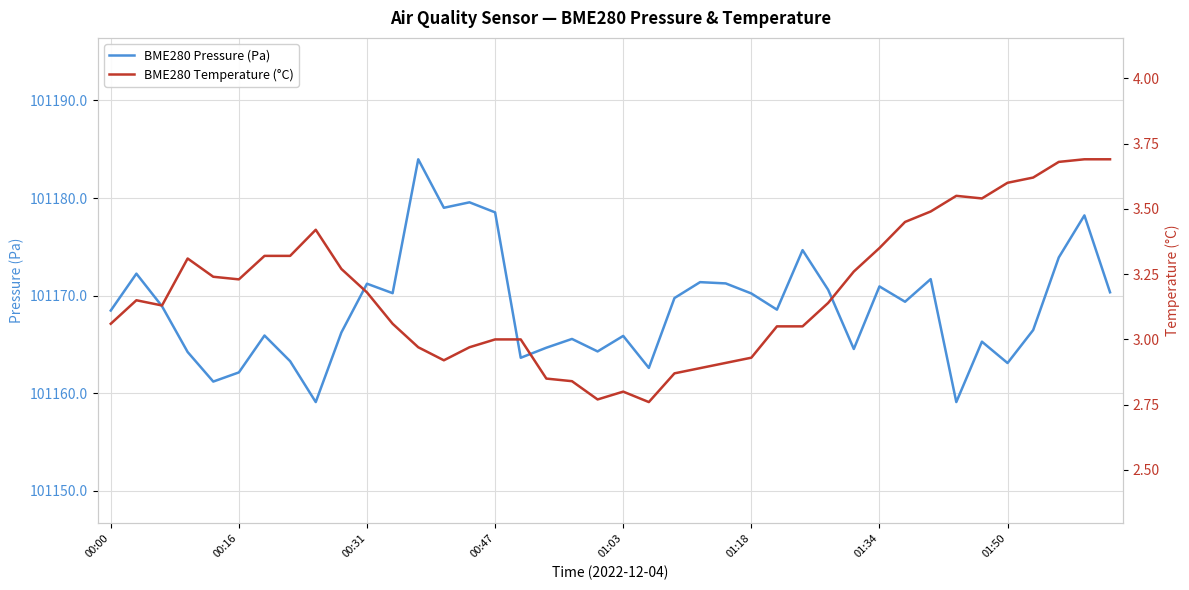

The value of BME280 Pressure (Pa) at 00:47 is 157580.8. True or false?

False